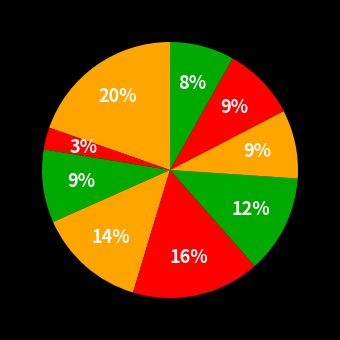

How many segments does this pie chart have?

9